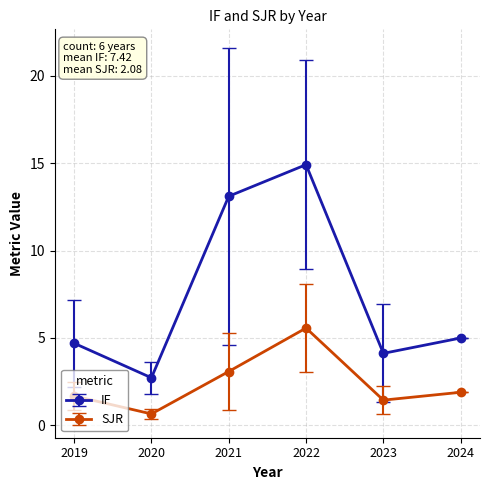

Rank the series at 2024 from highest to lowest value.

IF, SJR